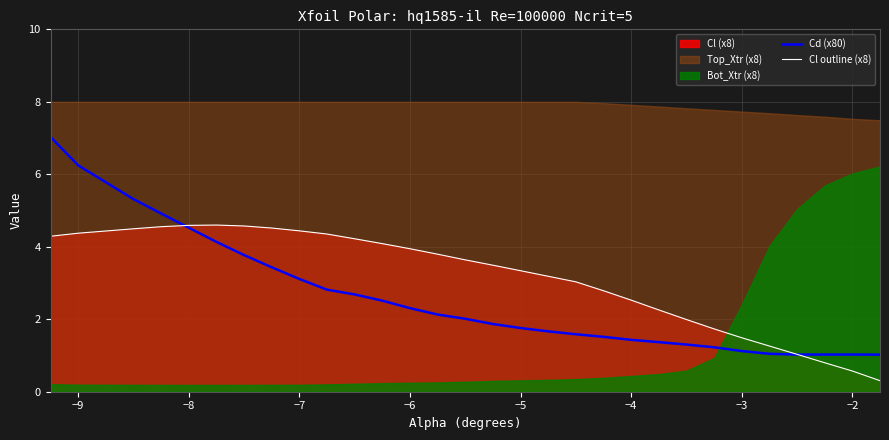

What is the smallest value displayed?

0.3